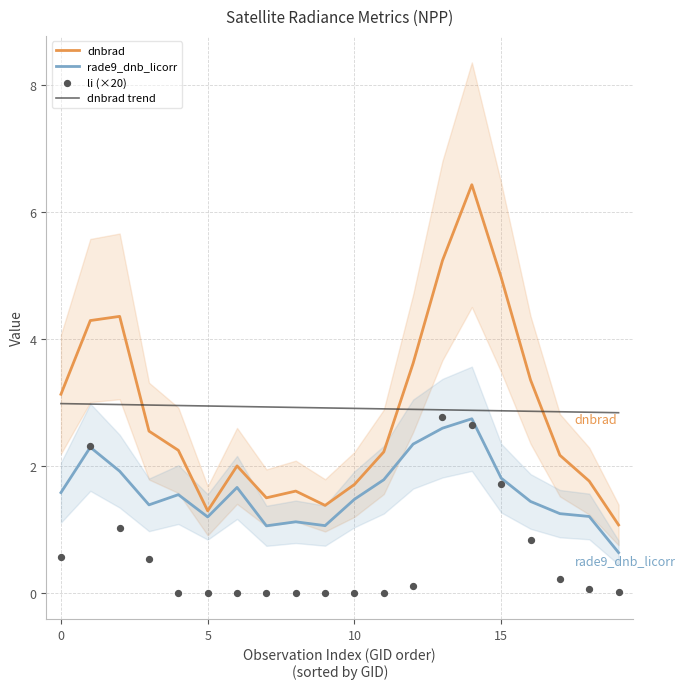

Which series has the largest total across all categories?

dnbrad trend